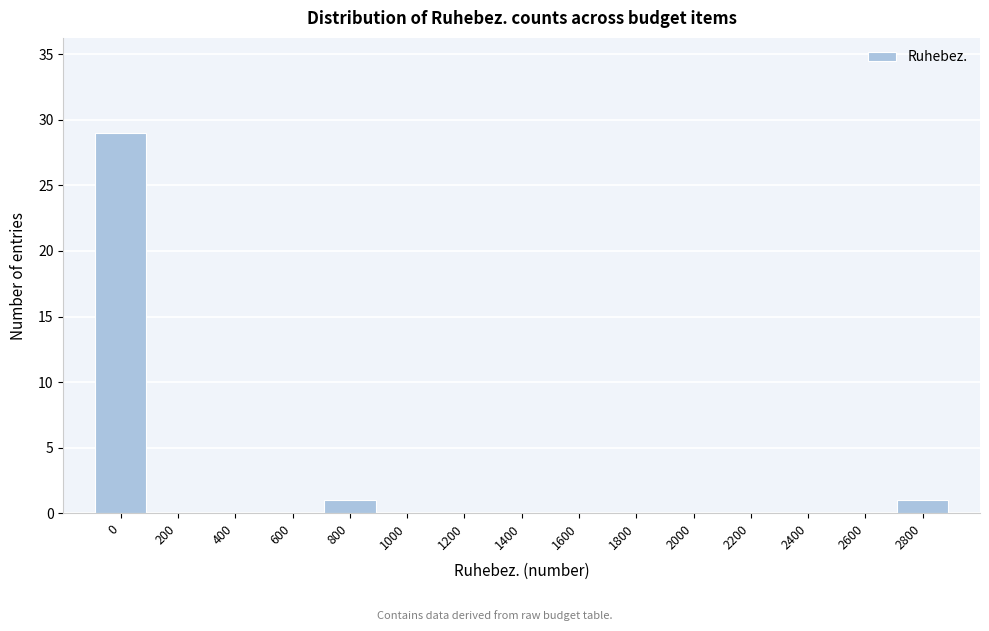

Reading right to left, list all the values displayed in this chart.

2800=1	2600=0	2400=0	2200=0	2000=0	1800=0	1600=0	1400=0	1200=0	1000=0	800=1	600=0	400=0	200=0	0=29